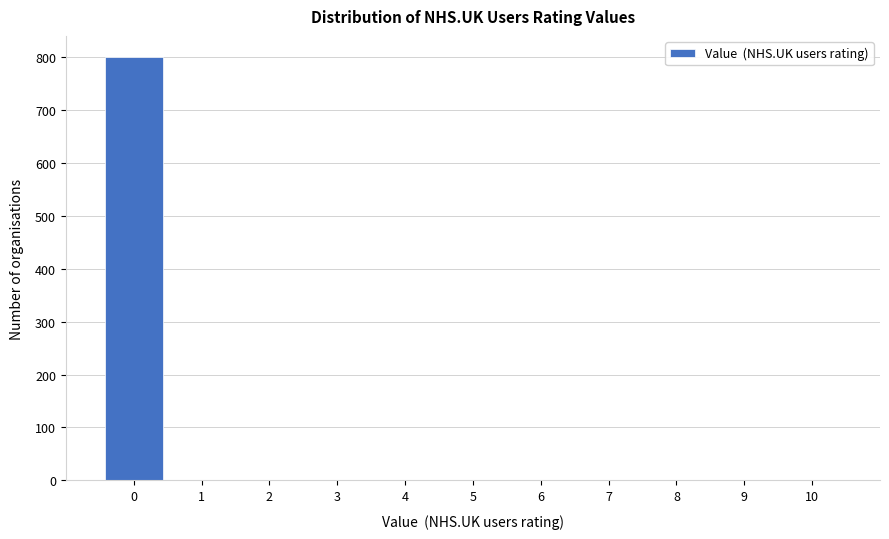

What is the height of the bar covering -0.5 to 0.5 on the x-axis? The values are not printed on the chart, so give them approximately, as read against the axis.

800